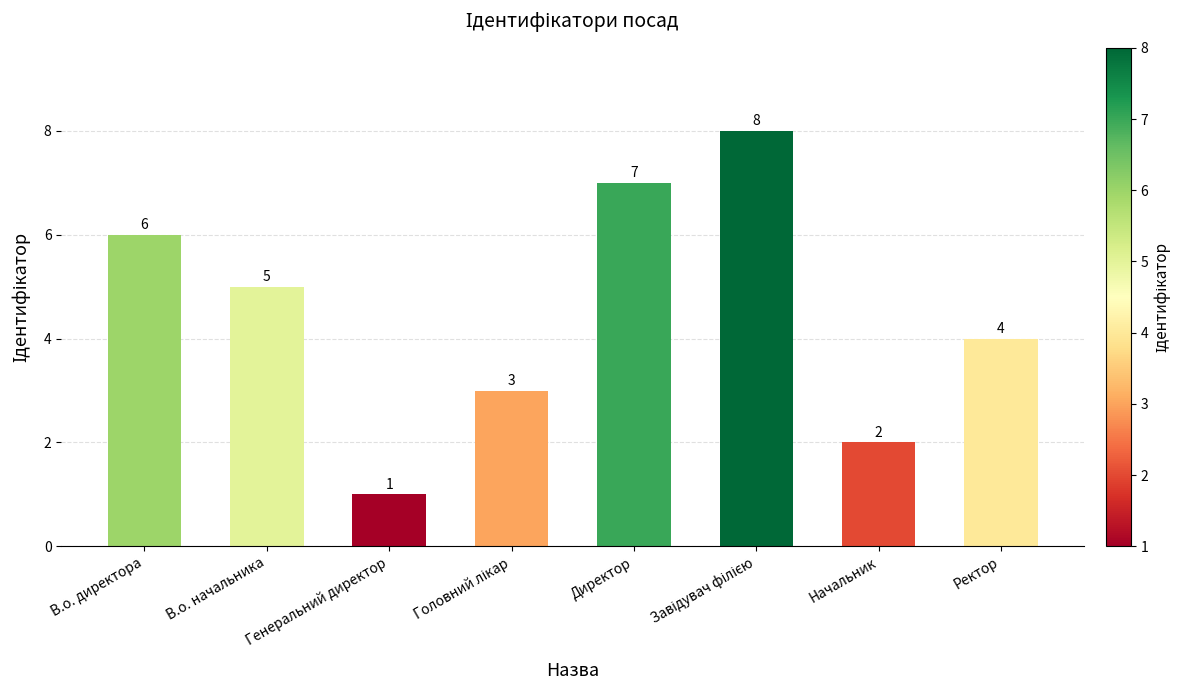

What is the value of the 7th bar from the left?

2